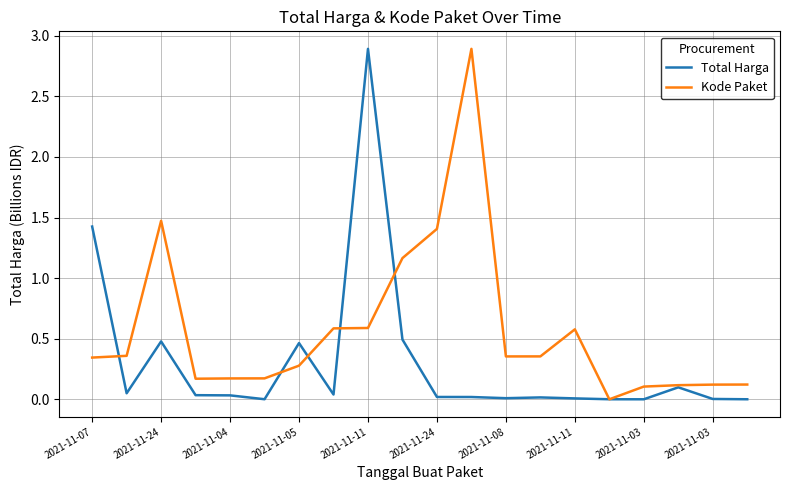

Which series has the largest total across all categories?

Kode Paket